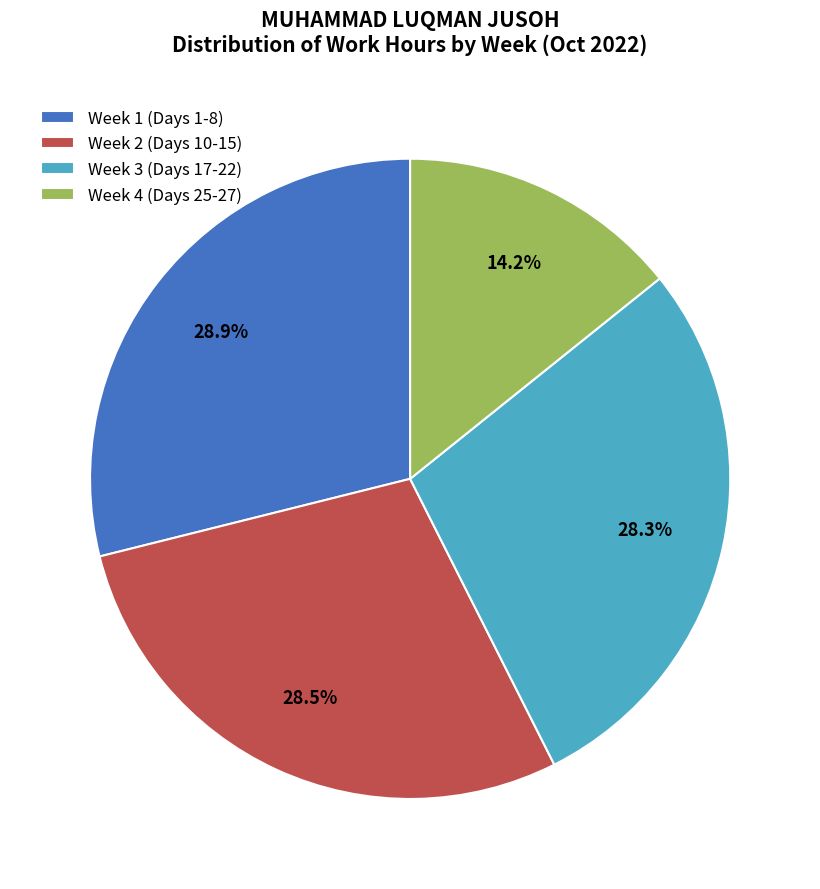

Does any single category account for the majority?

No